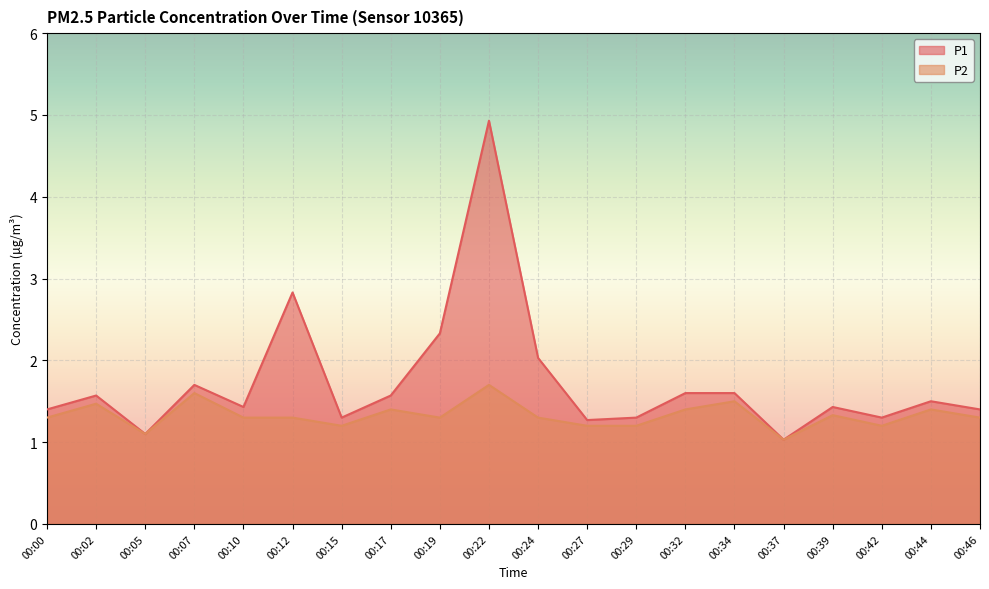

Rank the series at 00:46 from lowest to highest value.

P2, P1